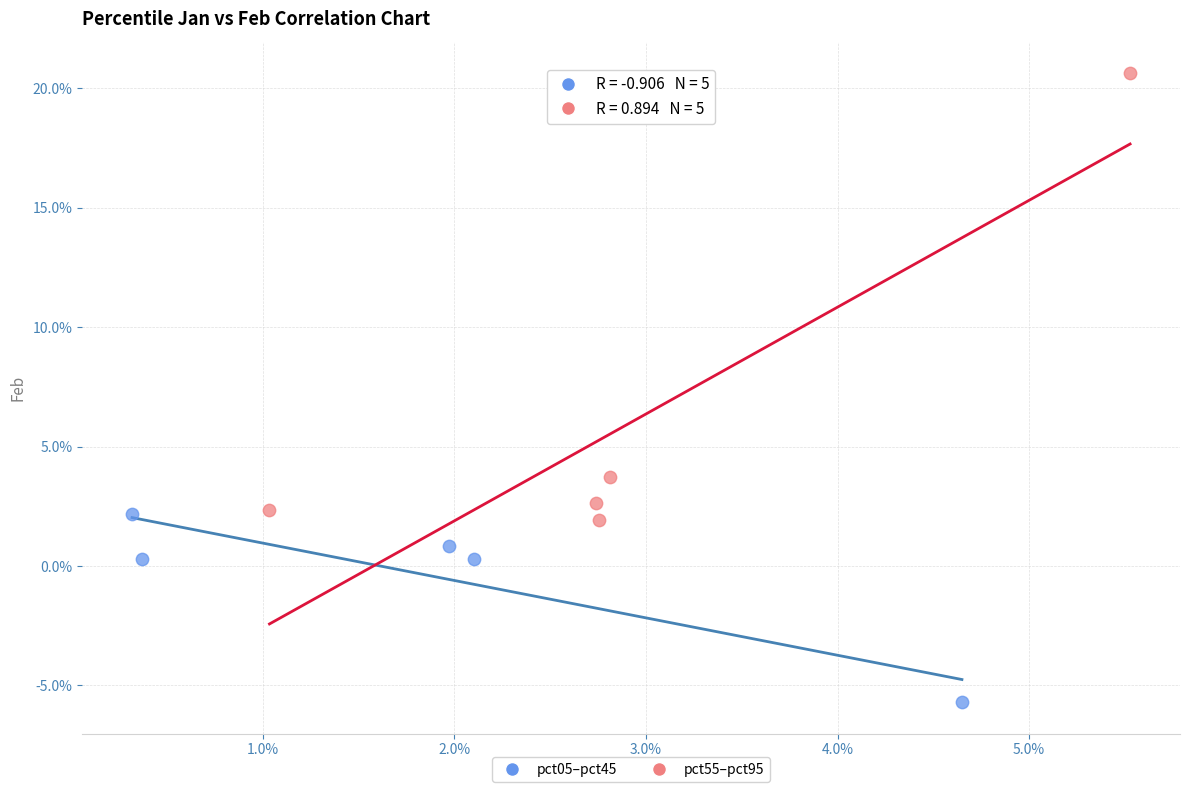

Which series reaches the maximum Y coordinate?

pct55–pct95